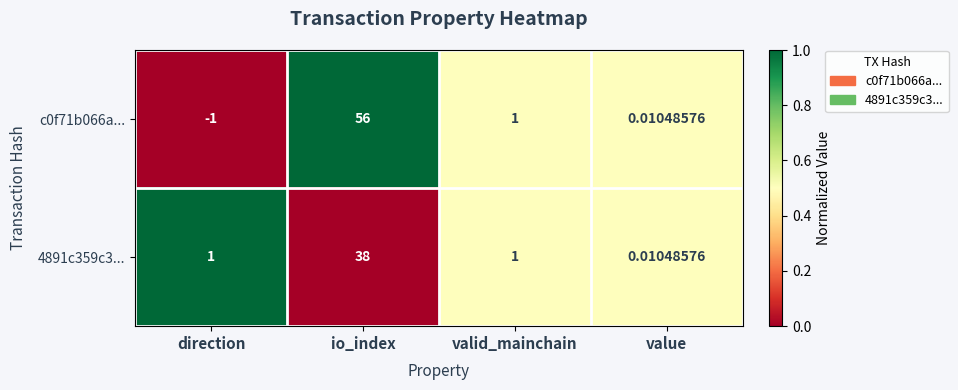

Which category has the highest value across all series?

io_index